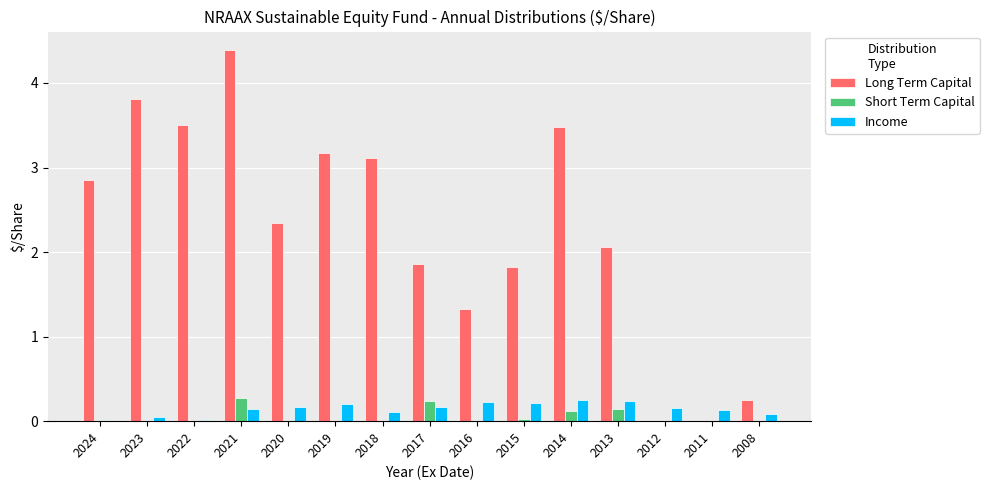

True or false: Long Term Capital has a value of 1.1 at 2019.

False